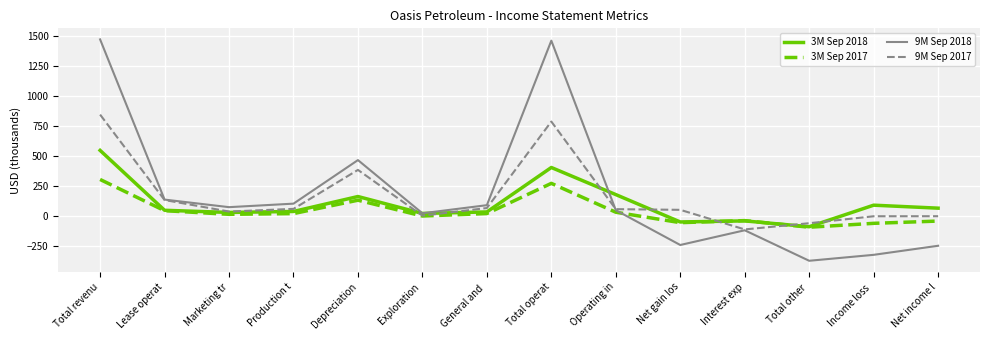

Which series has the largest range (max minus min)?

9M Sep 2018